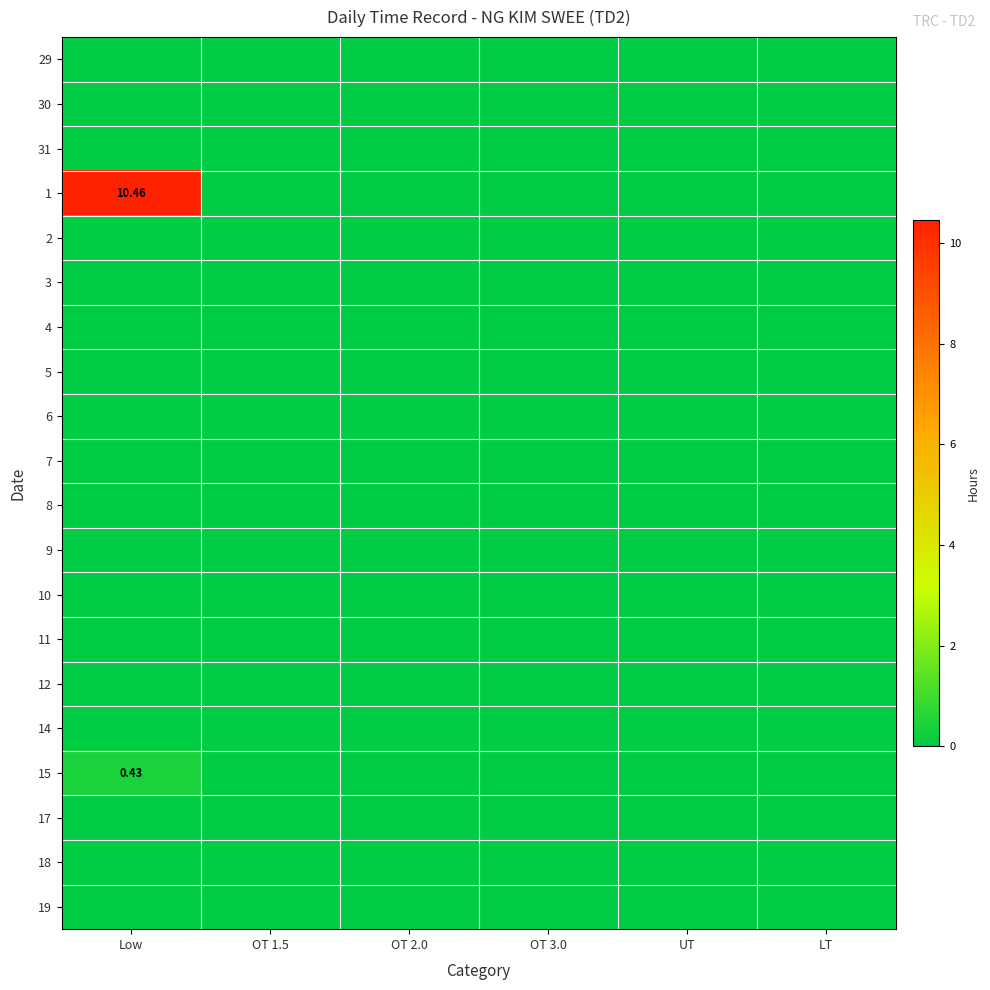

Is it true that 3 equals 0.0 at LT?

True